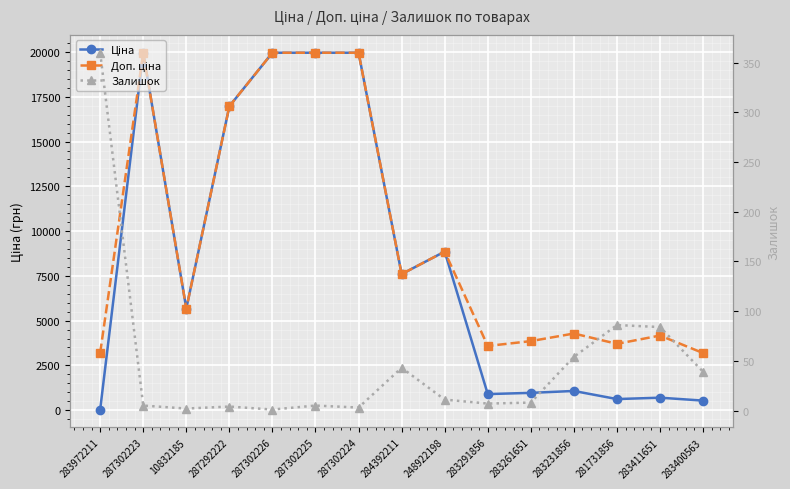

What position from the left is 283261651?

11